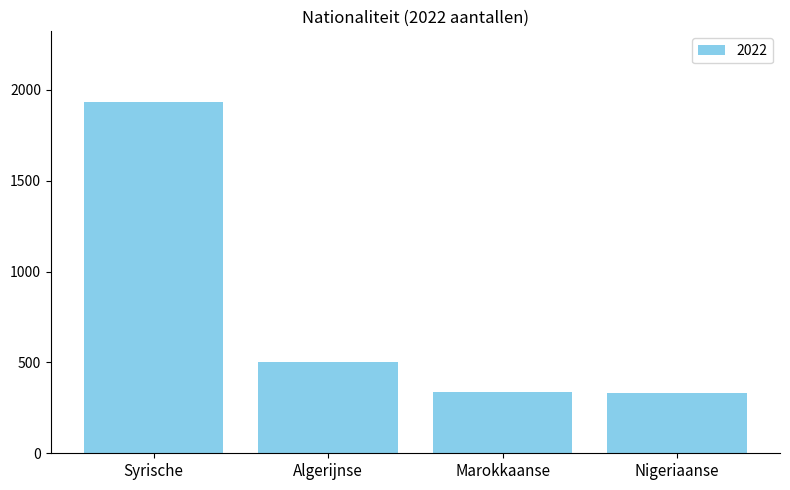

Does the chart contain stacked bars?

No